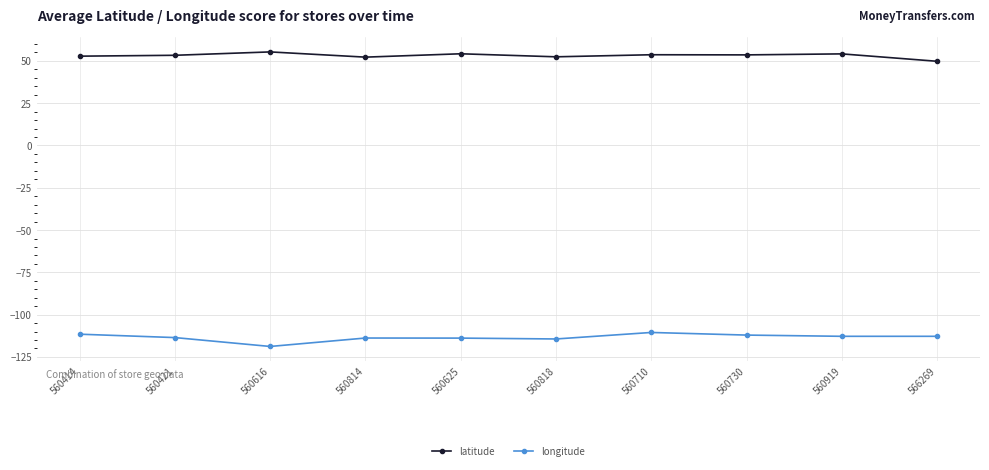

Count the number of data series in this chart.

2